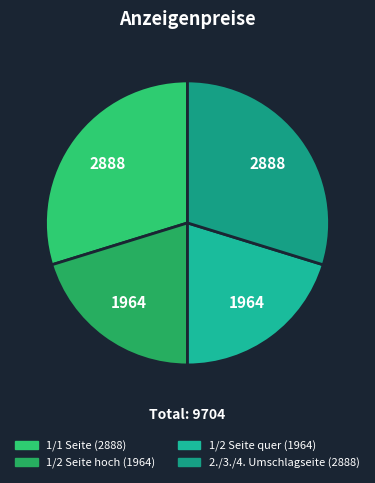

How many slices are in this pie chart?

4